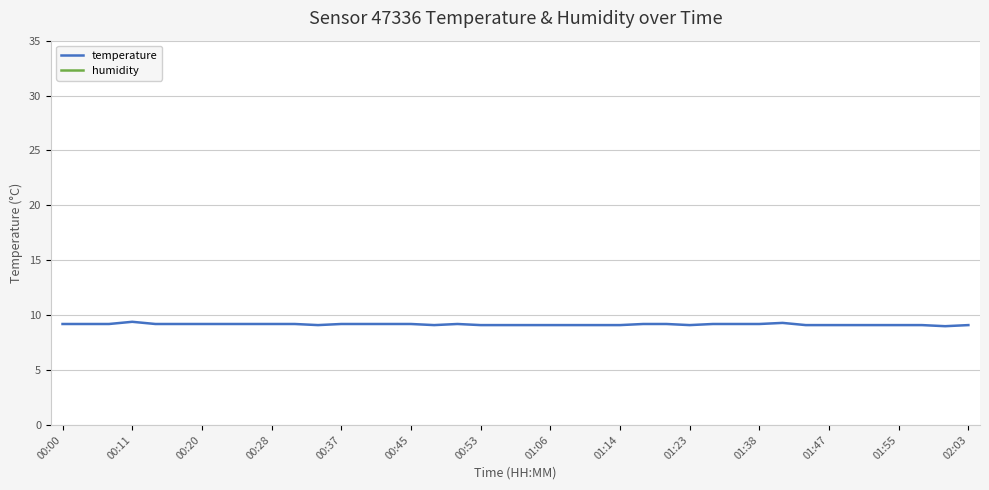

Reading left to right, list all the values displayed in this chart.

temperature: 9.2	9.2	9.2	9.4	9.2	9.2	9.2	9.2	9.2	9.2	9.2	9.1	9.2	9.2	9.2	9.2	9.1	9.2	9.1	9.1	9.1	9.1	9.1	9.1	9.1	9.2	9.2	9.1	9.2	9.2	9.2	9.3	9.1	9.1	9.1	9.1	9.1	9.1	9.0	9.1
humidity: 99.9	99.9	99.9	99.9	99.9	99.9	99.9	99.9	99.9	99.9	99.9	99.9	99.9	99.9	99.9	99.9	99.9	99.9	99.9	99.9	99.9	99.9	99.9	99.9	99.9	99.9	99.9	99.9	99.9	99.9	99.9	99.9	99.9	99.9	99.9	99.9	99.9	99.9	99.9	99.9